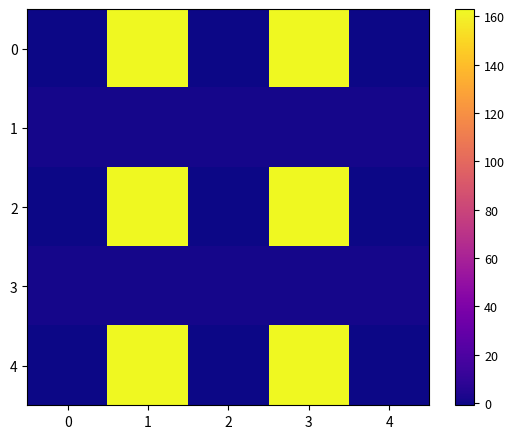

At which category is the sum across all series the highest?

1